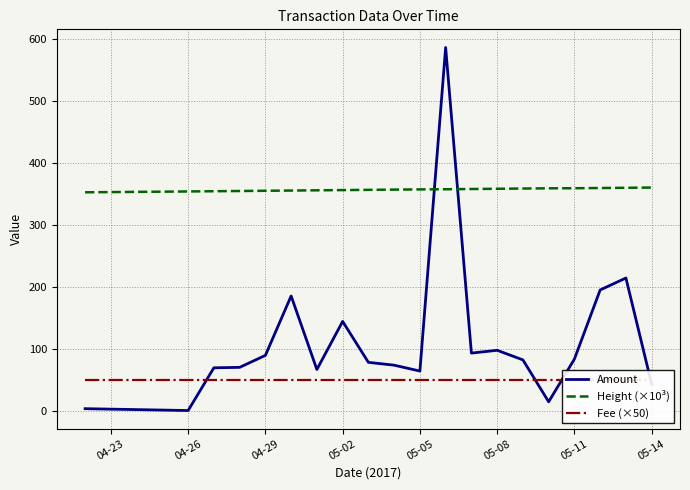

Count the number of data series in this chart.

3